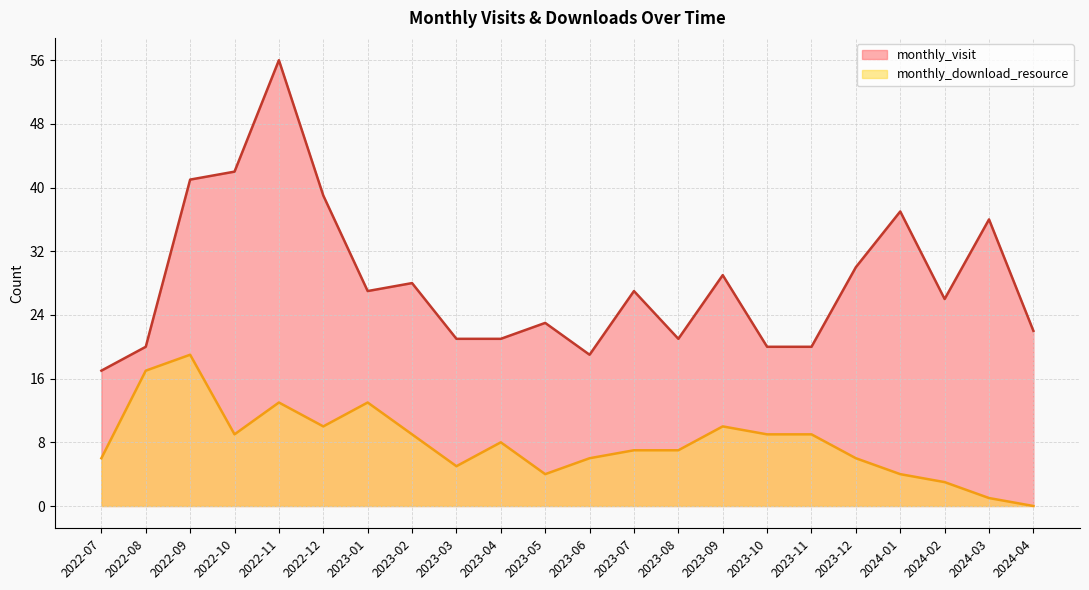

What is the value of the monthly_download_resource point at the 10th from the left?

8